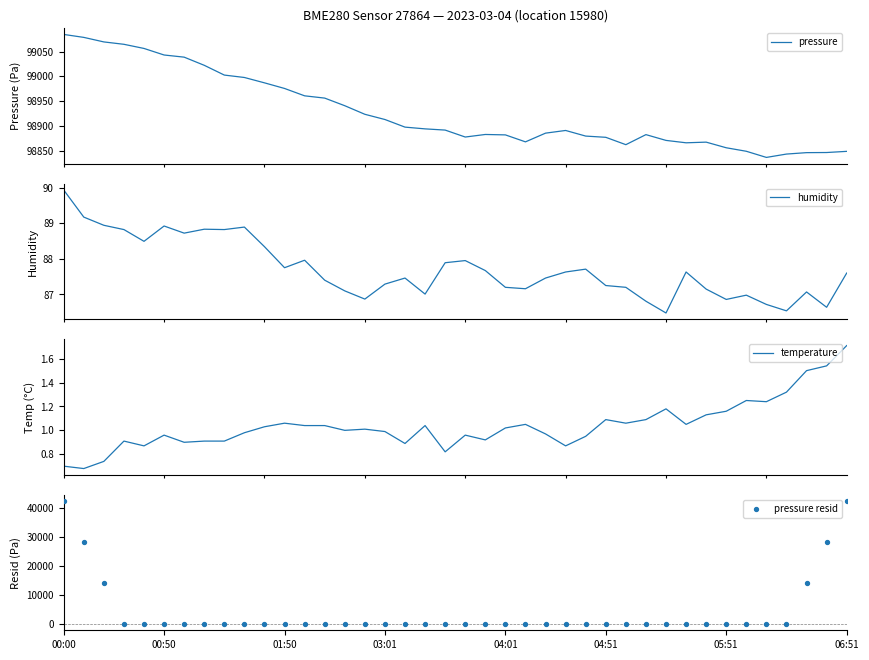

Which series has the largest total across all categories?

pressure